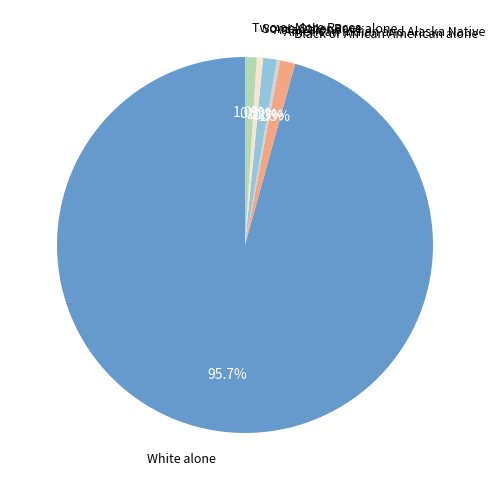

Does any single category account for the majority?

Yes